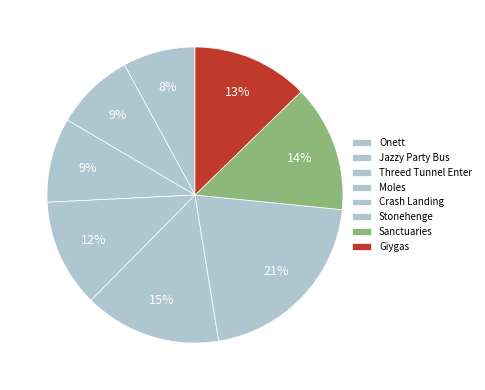

True or false: Stonehenge accounts for 14% of the total.

False